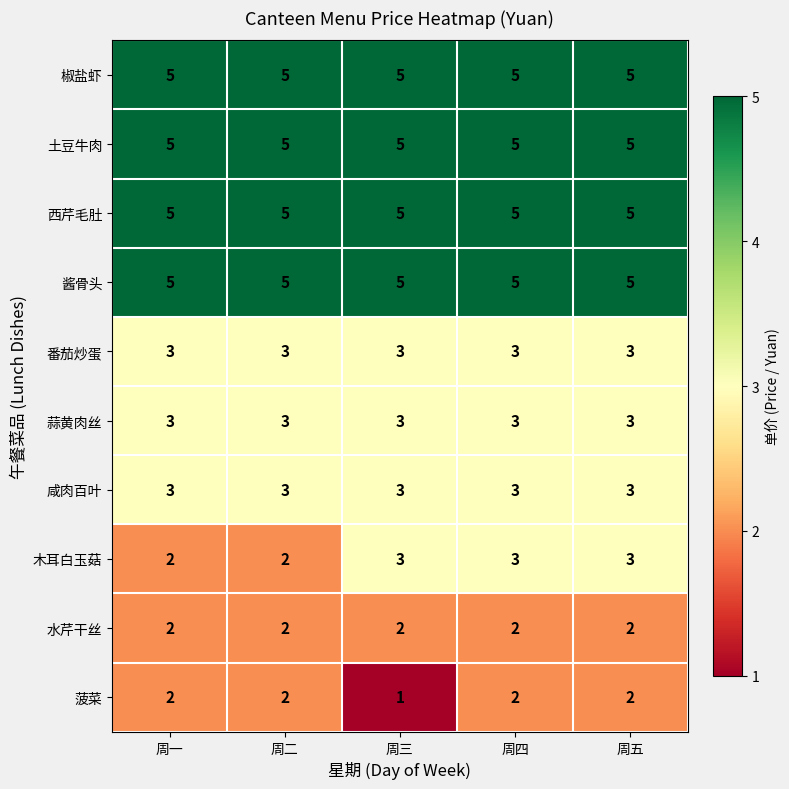

What is the greatest value displayed?

5